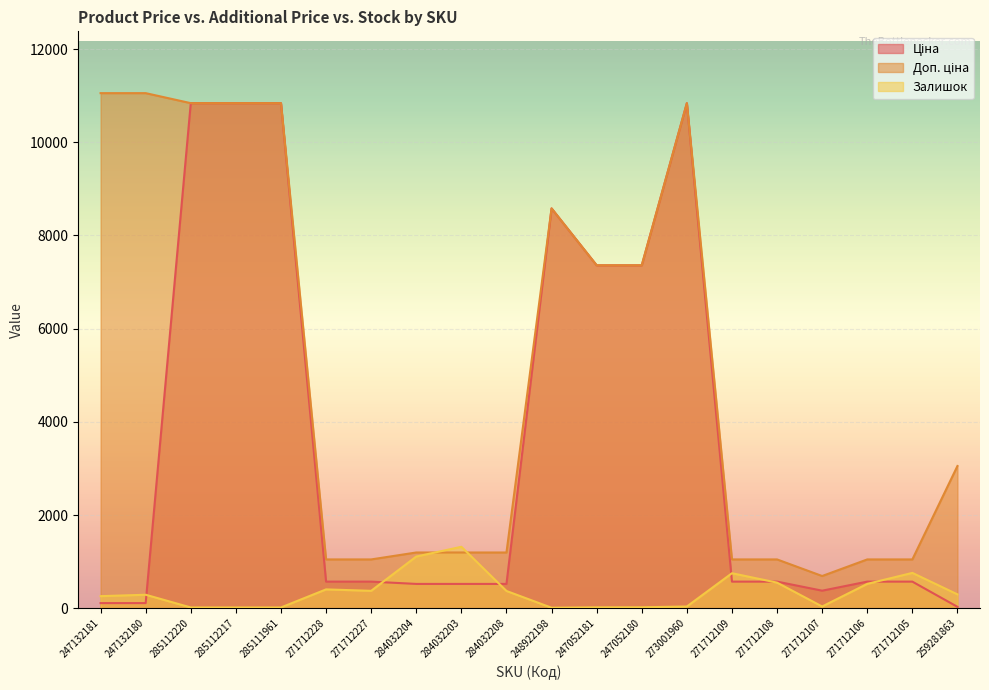

At which category is the sum across all series the highest?

273001960